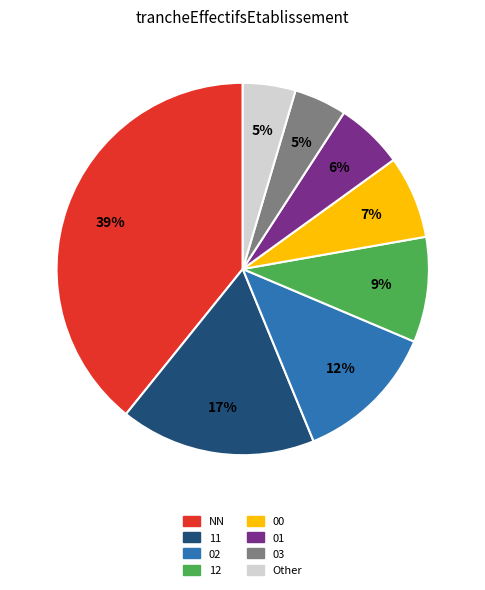

Combined, do 02 and 01 account for over 50%?

No